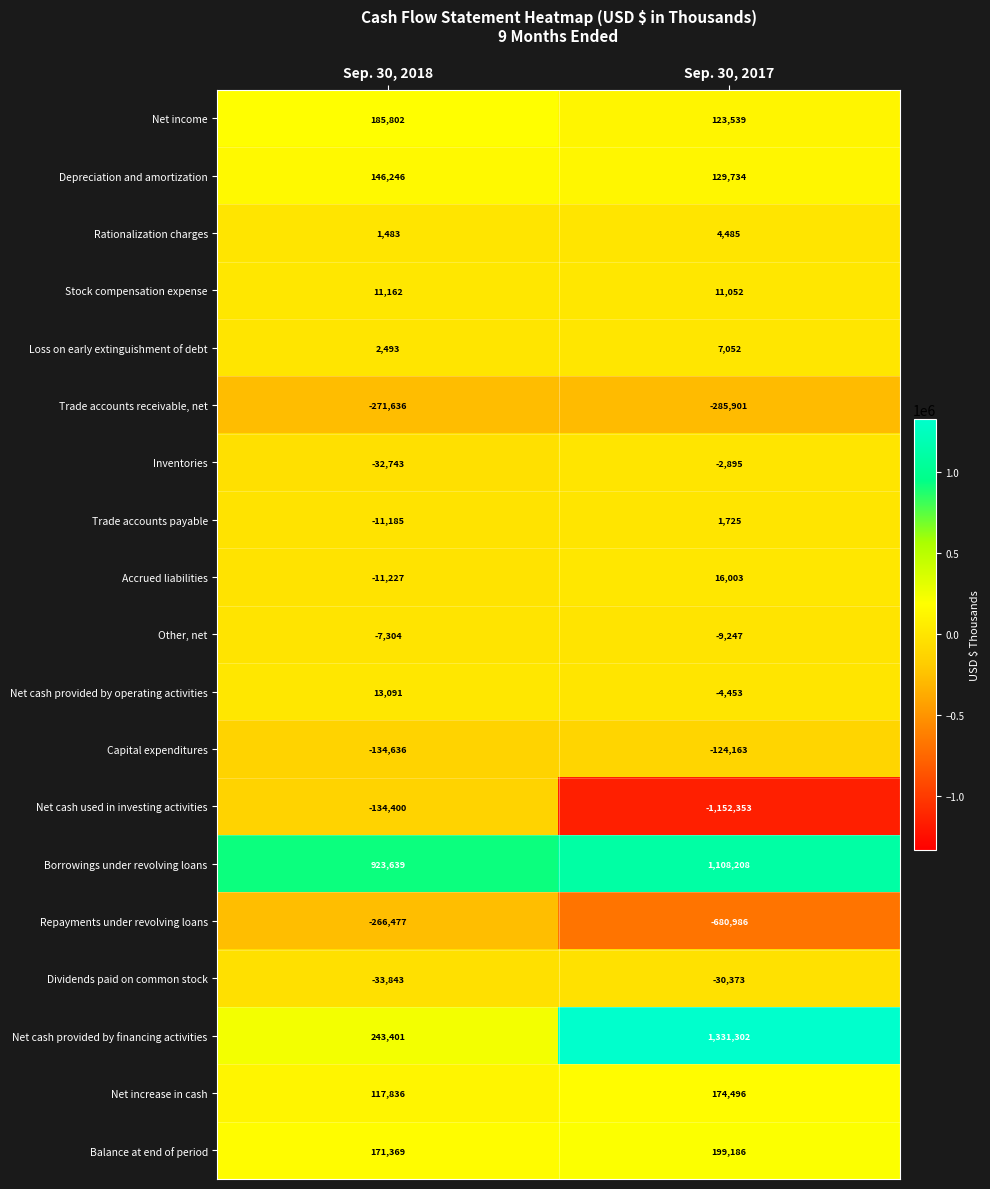

What is the sum of all Borrowings under revolving loans values?

2031847